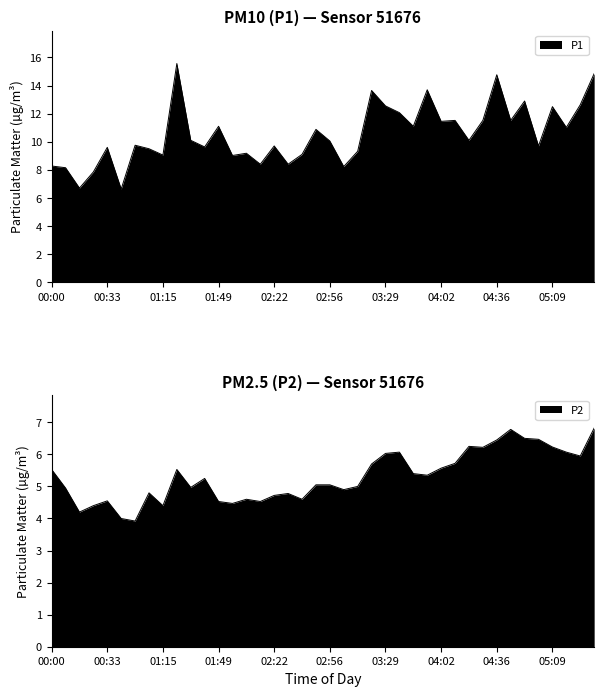

Is the value of P2 at 03:04 greater than the value of P1 at 00:25?

No